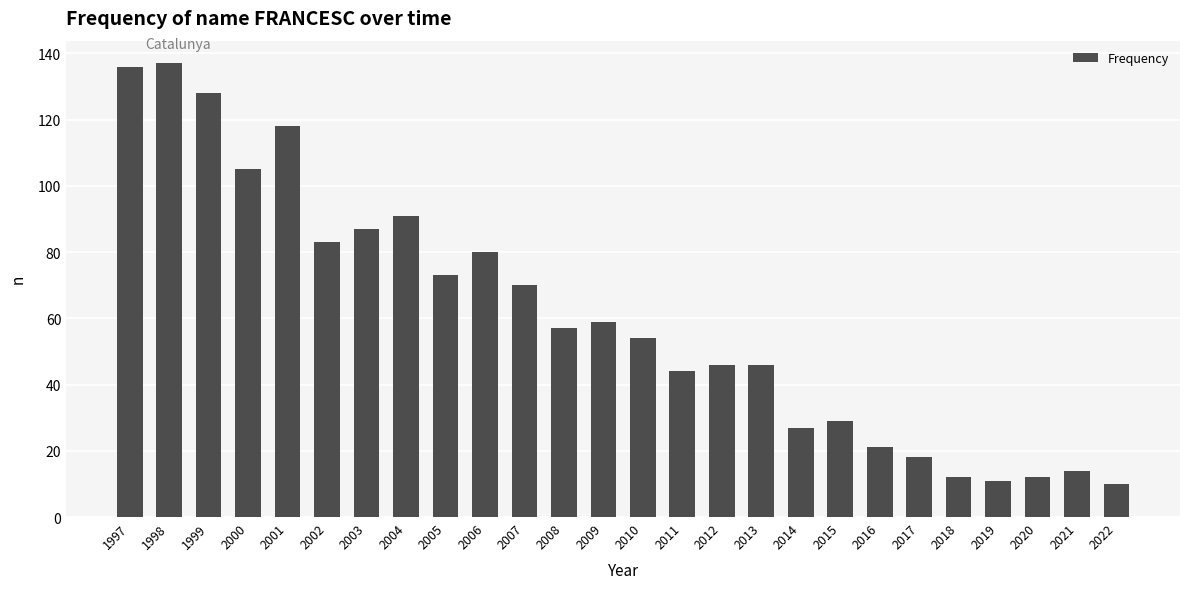

Which has a higher value, 2013 or 1999?

1999